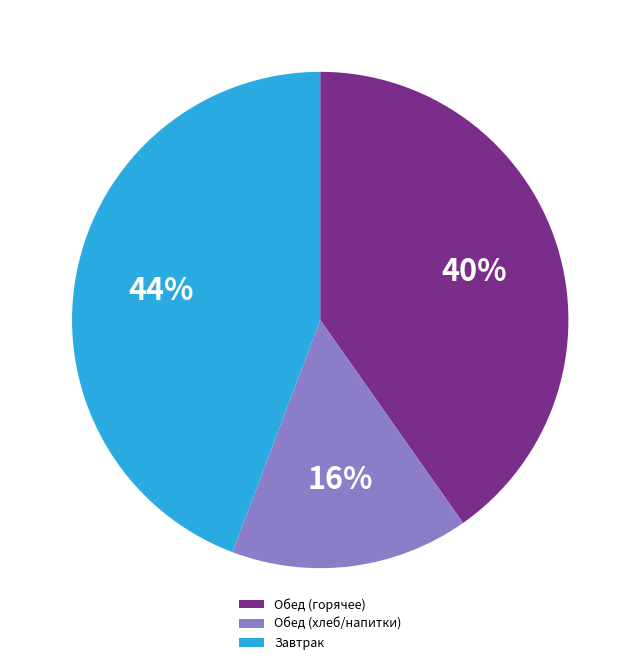

What is the largest slice in the pie chart?

Завтрак